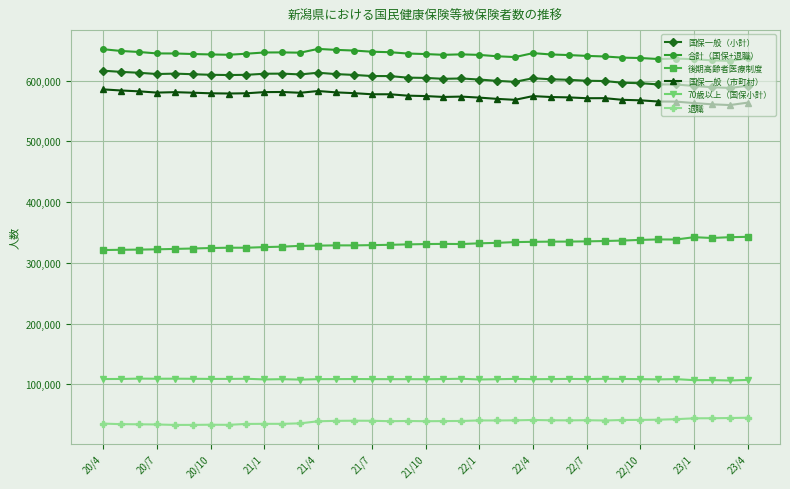

What are all the series names shown in the legend?

国保一般（小計）, 合計（国保+退職）, 後期高齢者医療制度, 国保一般（市町村）, 70歳以上（国保小計）, 退職